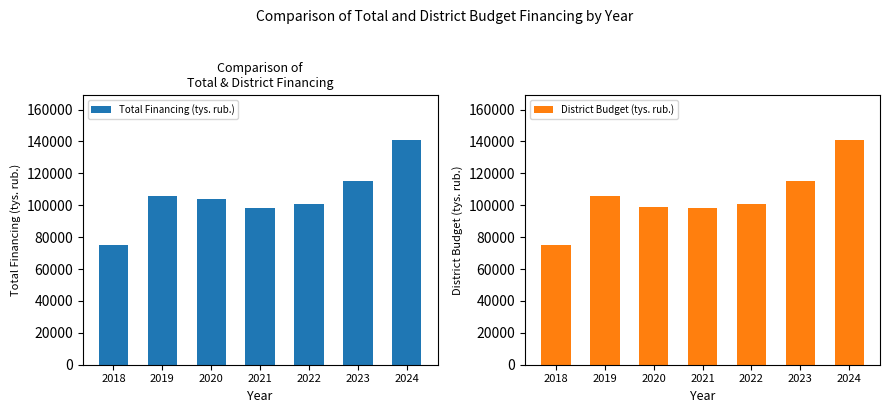

True or false: Total Financing (tys. rub.) has a value of 169310.9 at 2022.

False